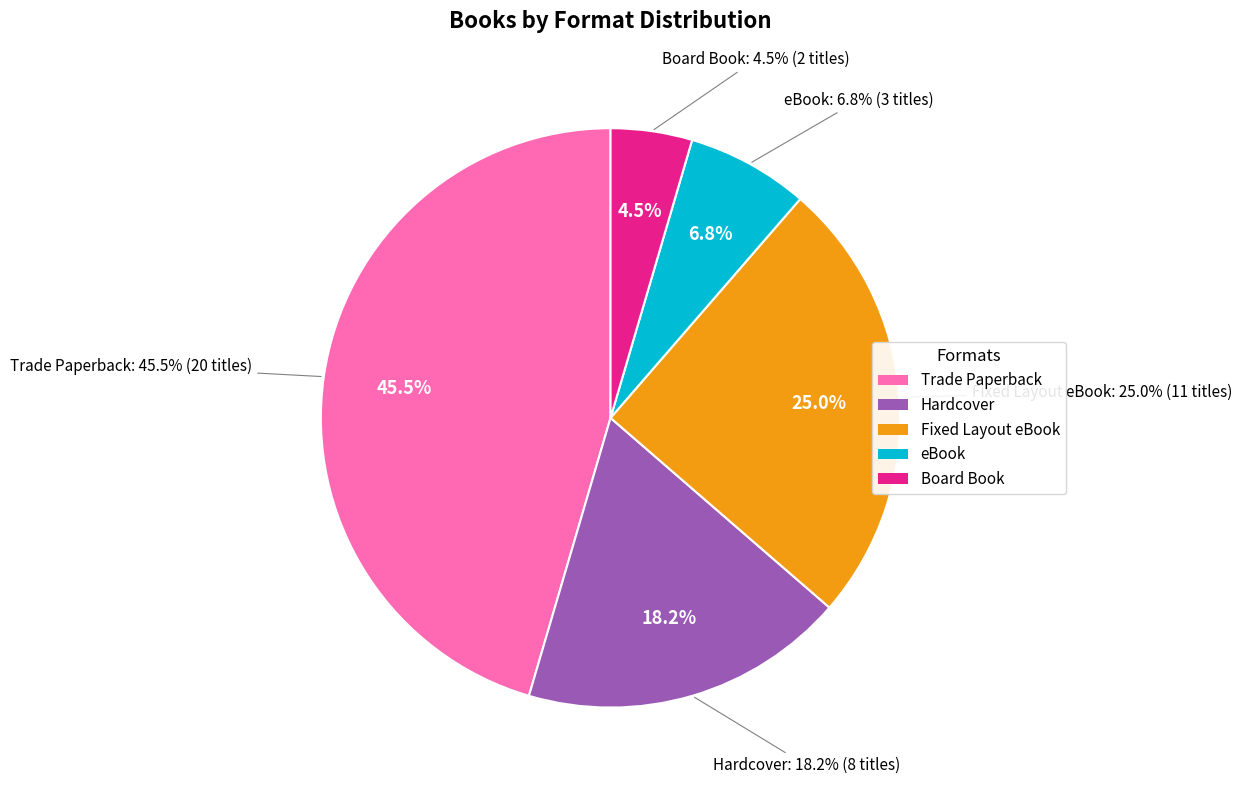

How many segments does this pie chart have?

5